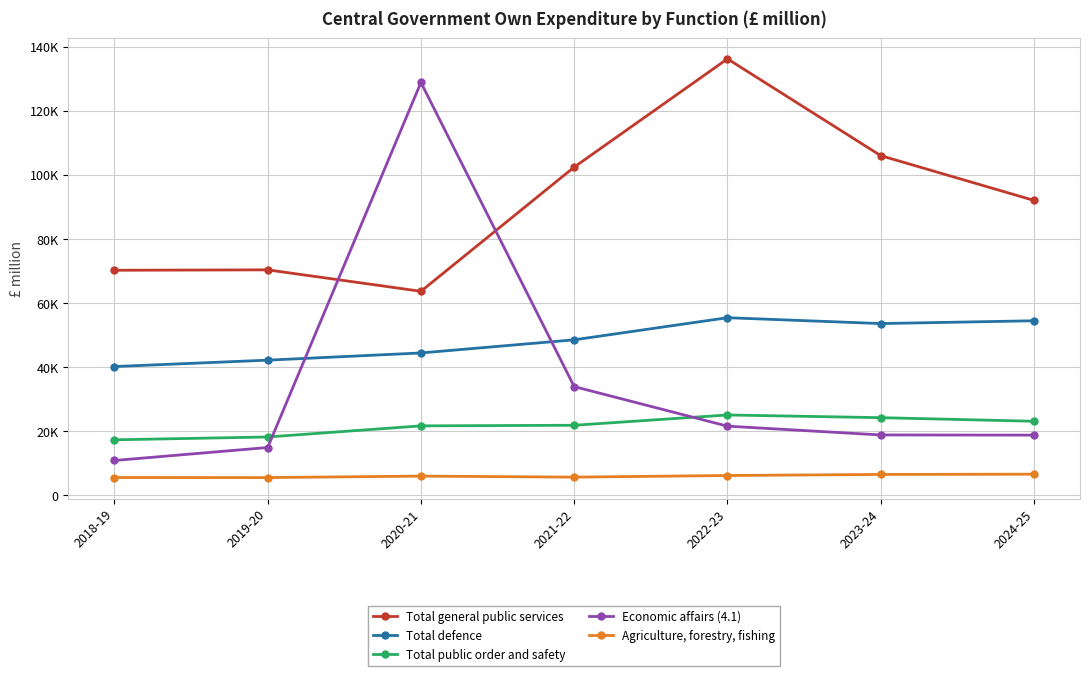

The value of Total defence at 2023-24 is 53616. True or false?

True